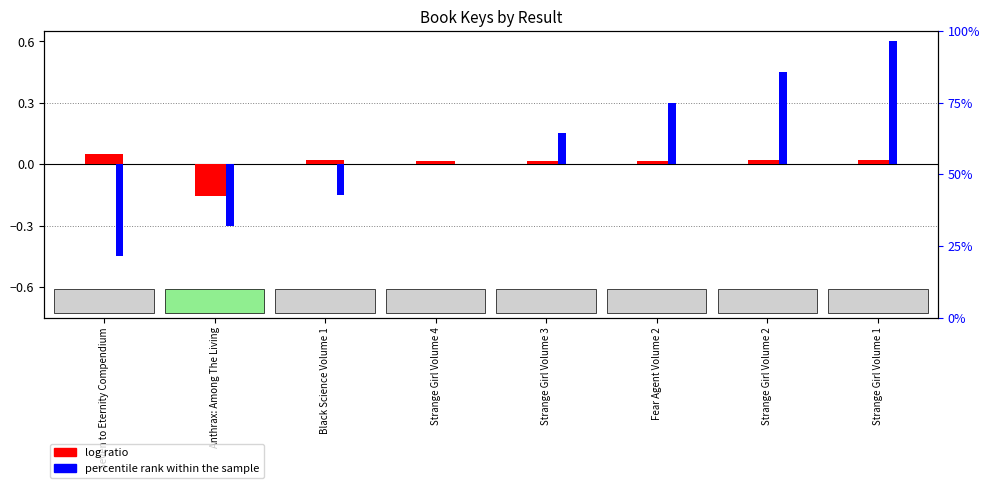

Which series changed the most between Seven to Eternity Compendium and Black Science Volume 1?

percentile rank within the sample